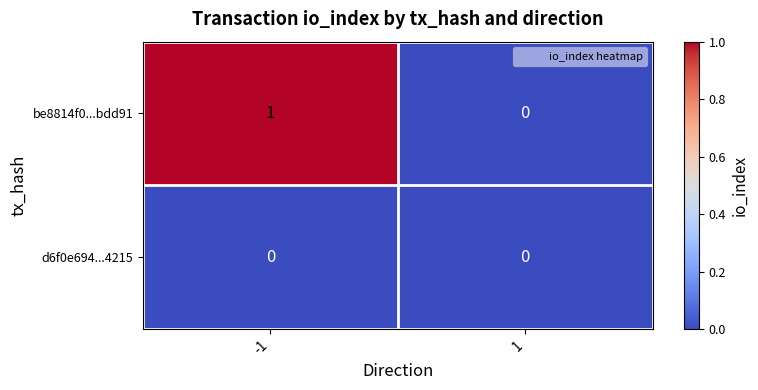

Which series has the largest range (max minus min)?

be8814f0...bdd91